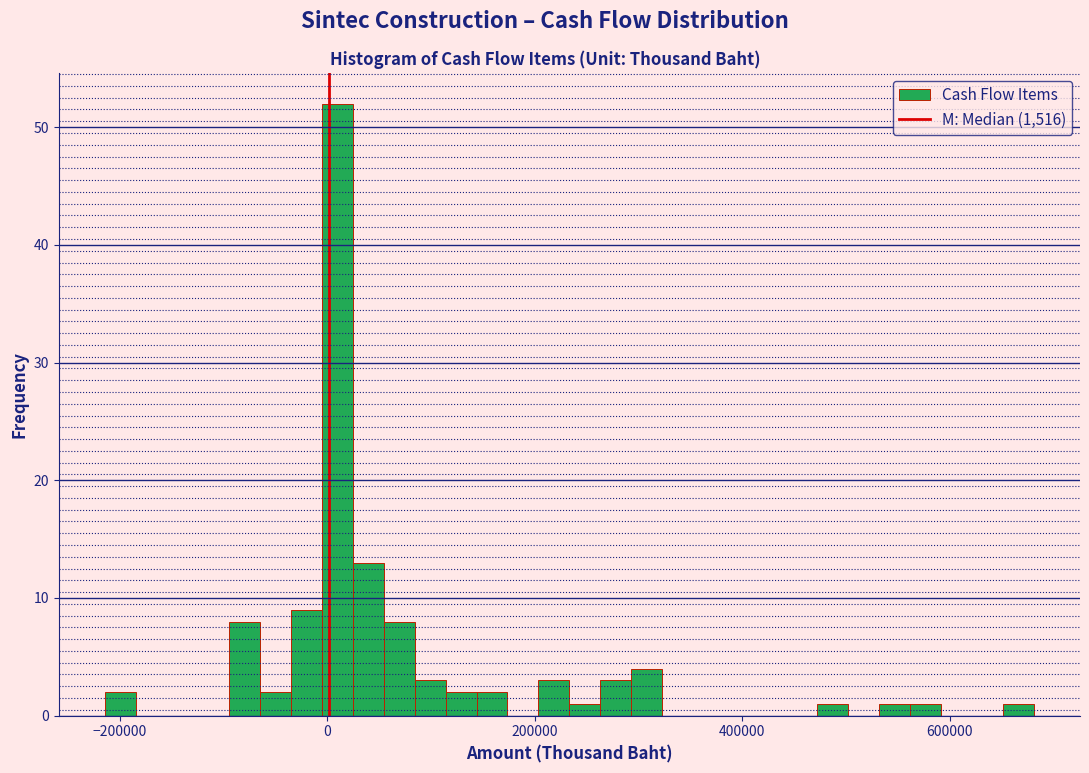

Around what value on the x-axis is the tallest bar? Give the approximate position of its centre, as read against the axis.

0